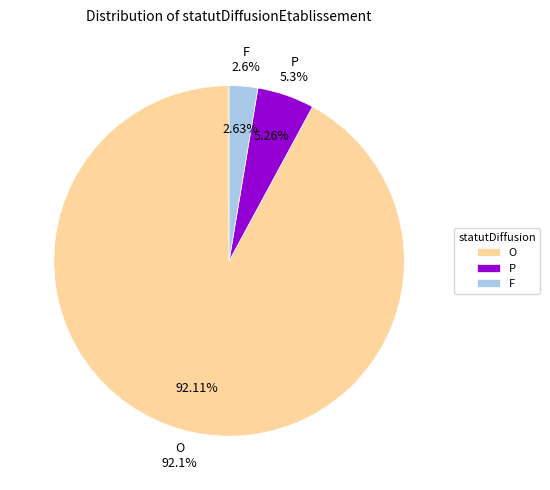

To the nearest percent, what is the difference between the largest and smallest slice percentages?

89%